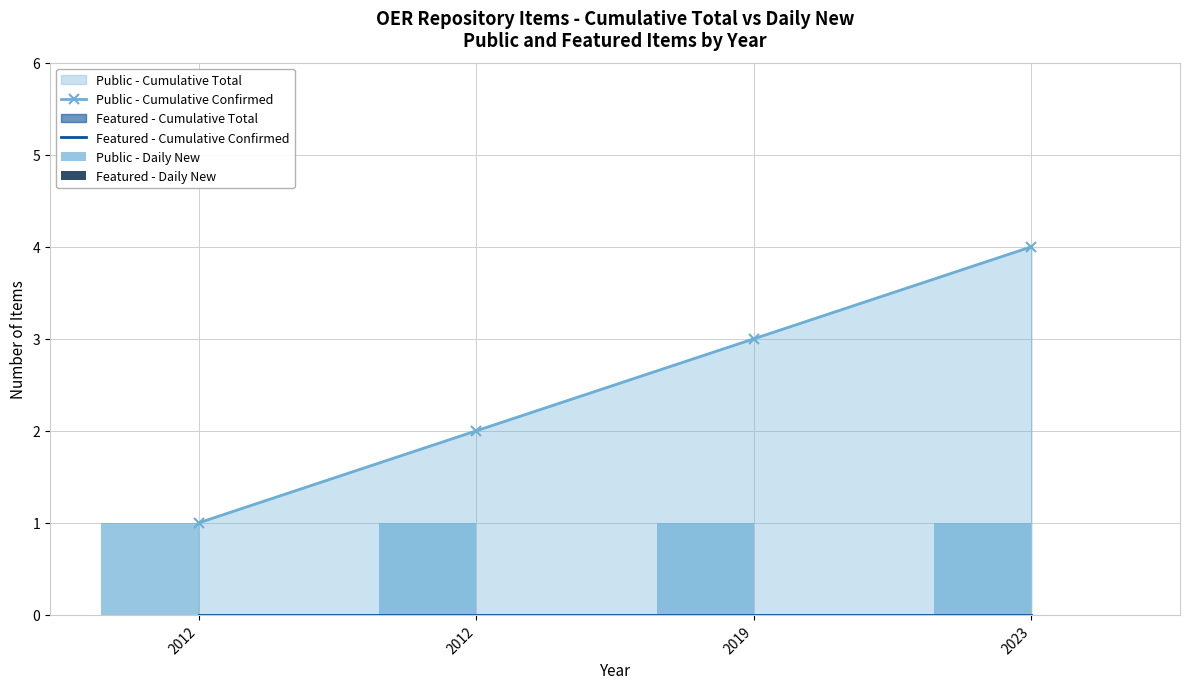

Is the value of Public - Cumulative Confirmed at 2012 greater than the value of Featured - Daily New at 2012?

Yes